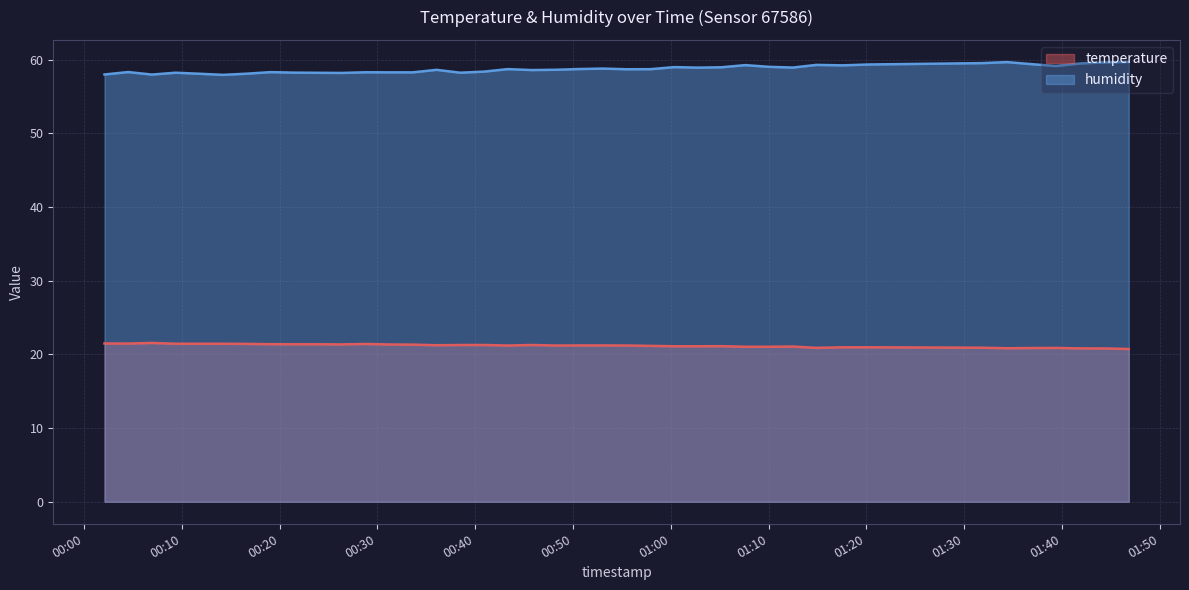

Where is the first local maximum for humidity?

2022-08-06T00:04:30